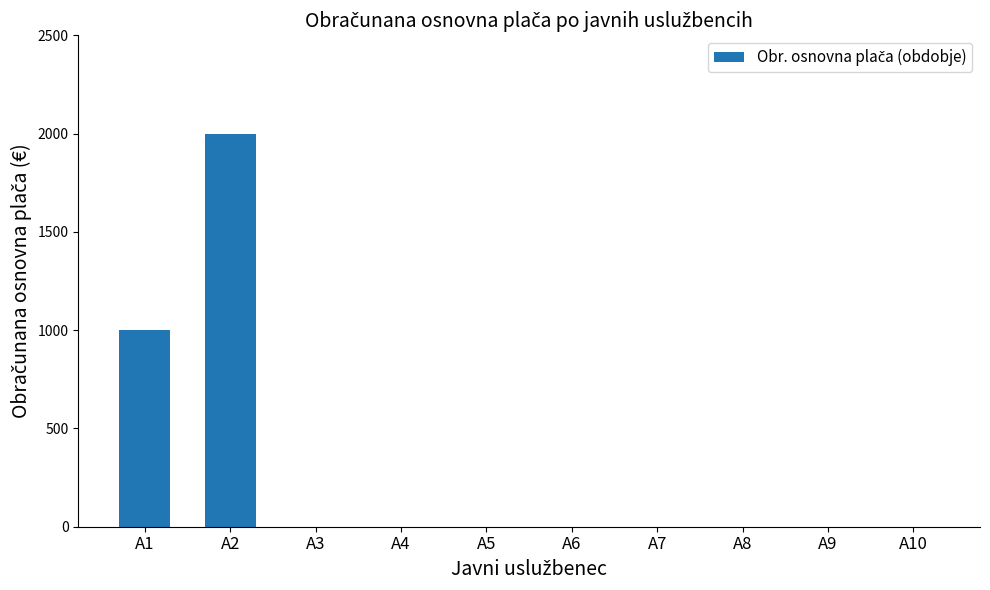

Which has a higher value, A4 or A2?

A2